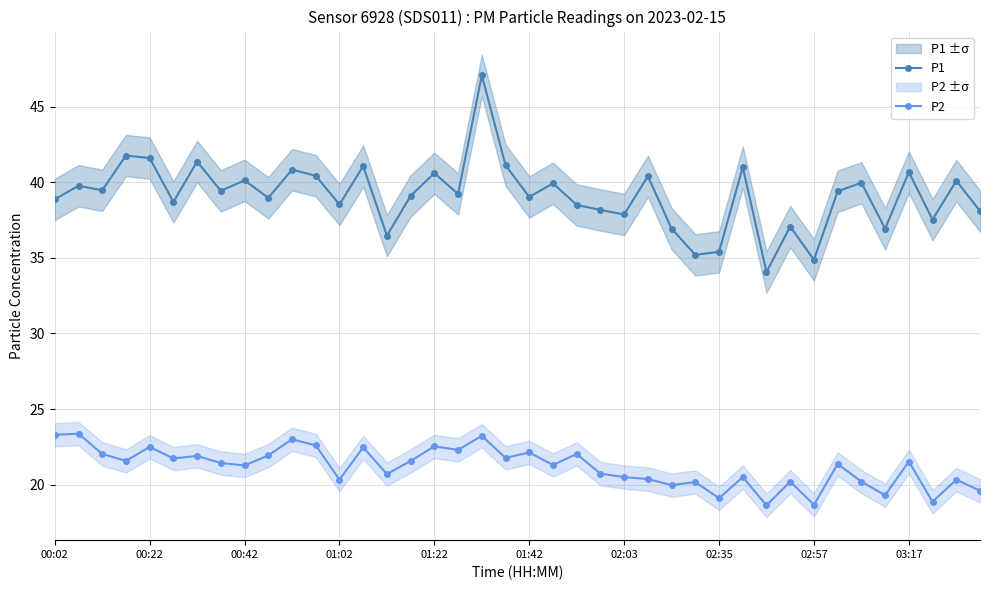

What is the total value across all series at 15?

60.7